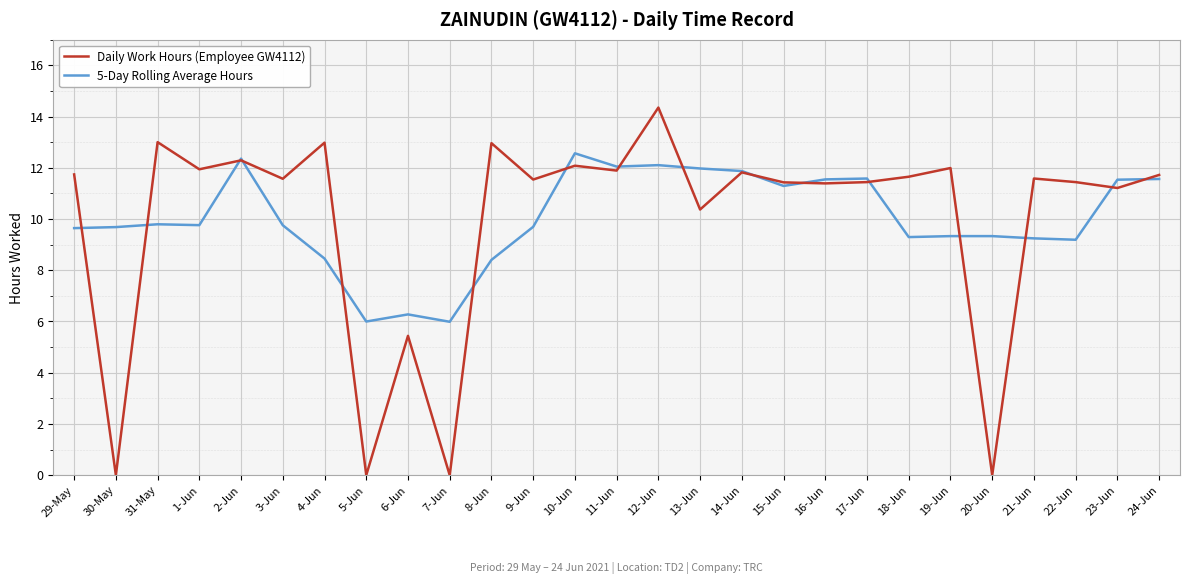

Where is Daily Work Hours (Employee GW4112) nearest to the value 7?

6-Jun